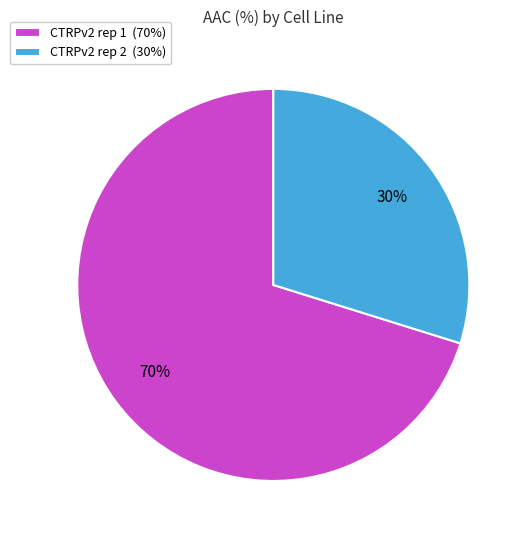

To the nearest percent, what portion does CTRPv2 rep 1 represent?

70%